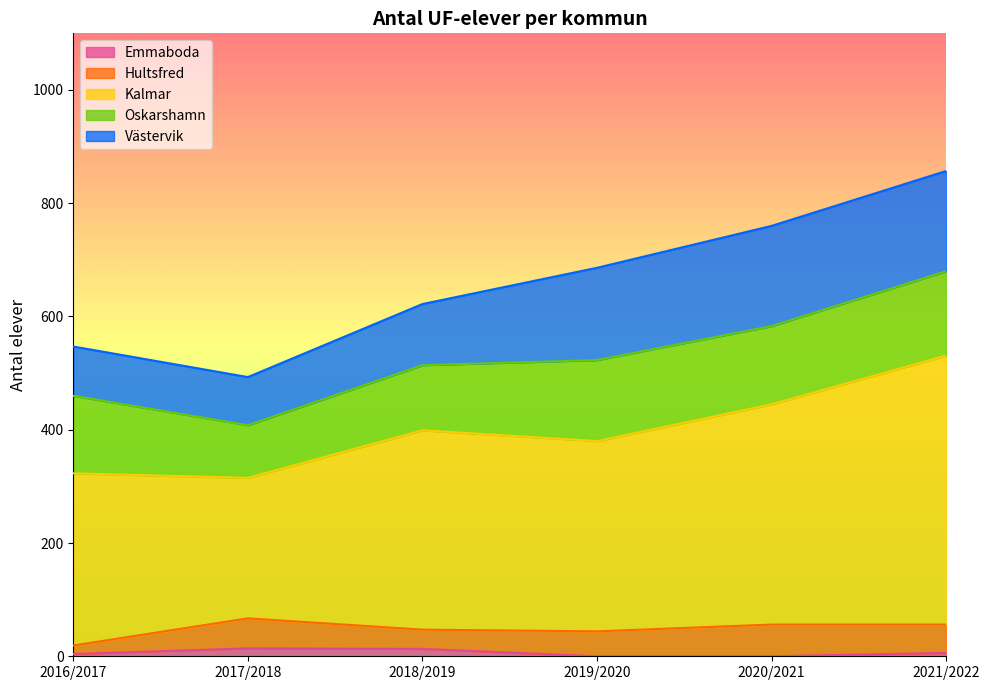

Rank the series by their maximum value, from lowest to highest.

Emmaboda, Hultsfred, Oskarshamn, Västervik, Kalmar